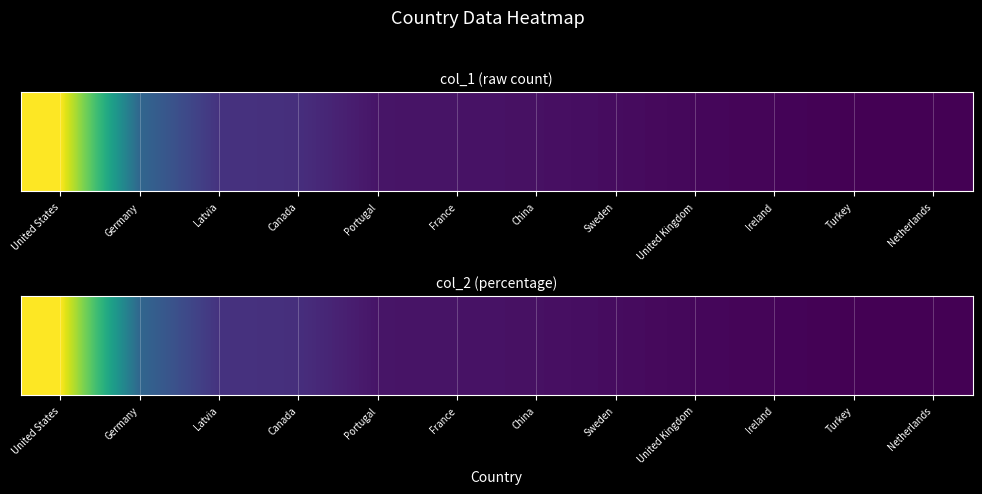

Reading right to left, what are all the values shown in this chart?

Netherlands=0.1	Turkey=0.2	Ireland=0.8	United Kingdom=1.1	Sweden=1.9	China=2.5	France=2.9	Portugal=3.1	Canada=7.4	Latvia=8.0	Germany=18.0	United States=54.0